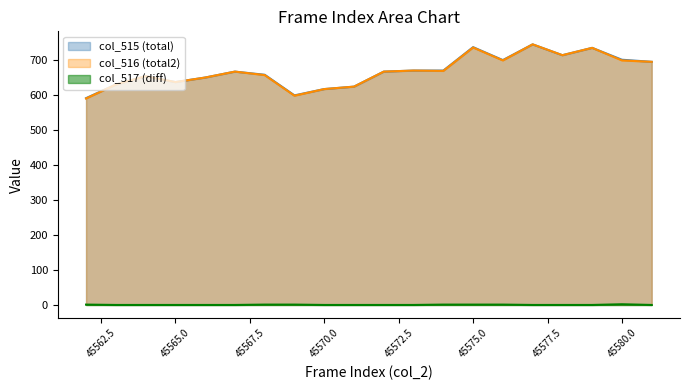

True or false: col_517 (diff) and col_515 (total) cross at least once.

False